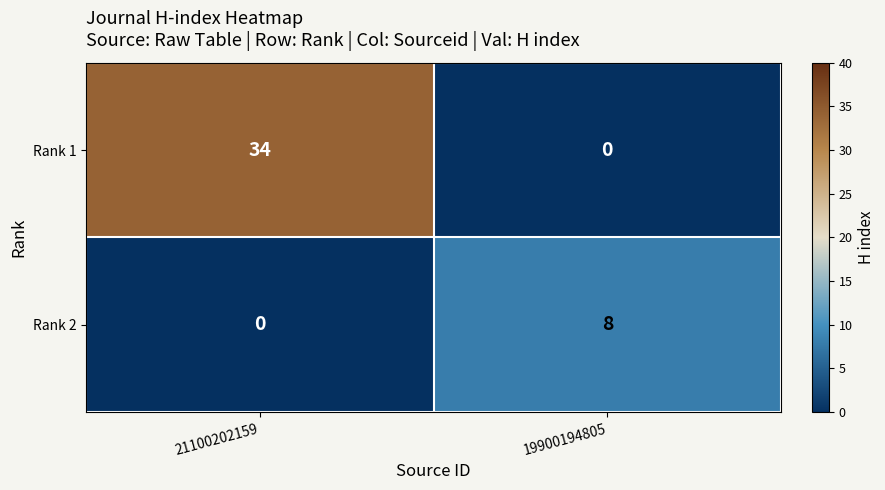

List the series in order of their peak value, lowest first.

Rank 2, Rank 1